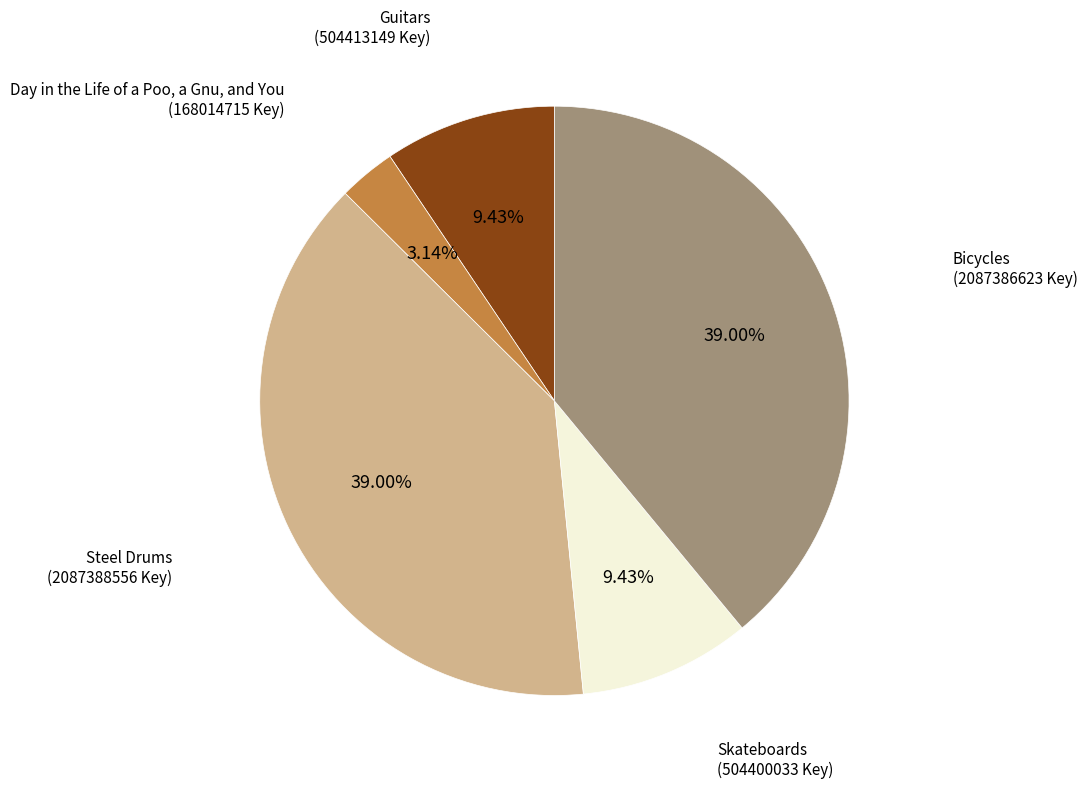

Is there any slice that represents more than half of the pie?

No